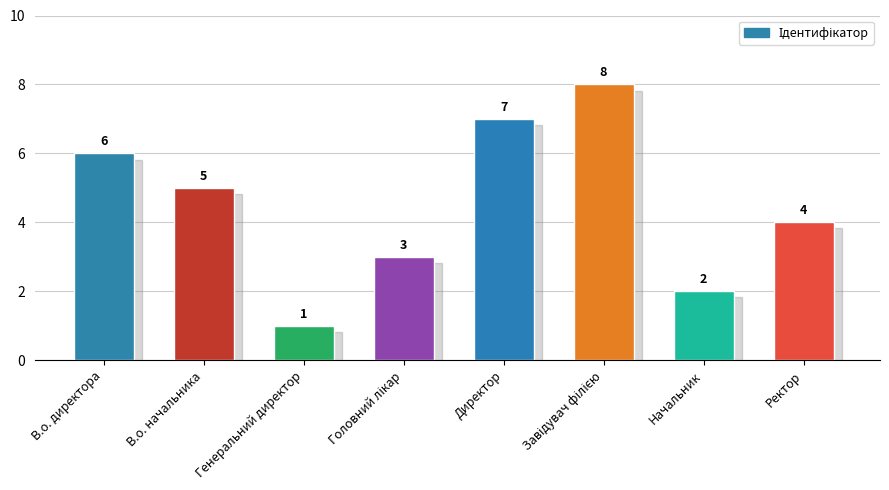

Does the chart contain any negative values?

No